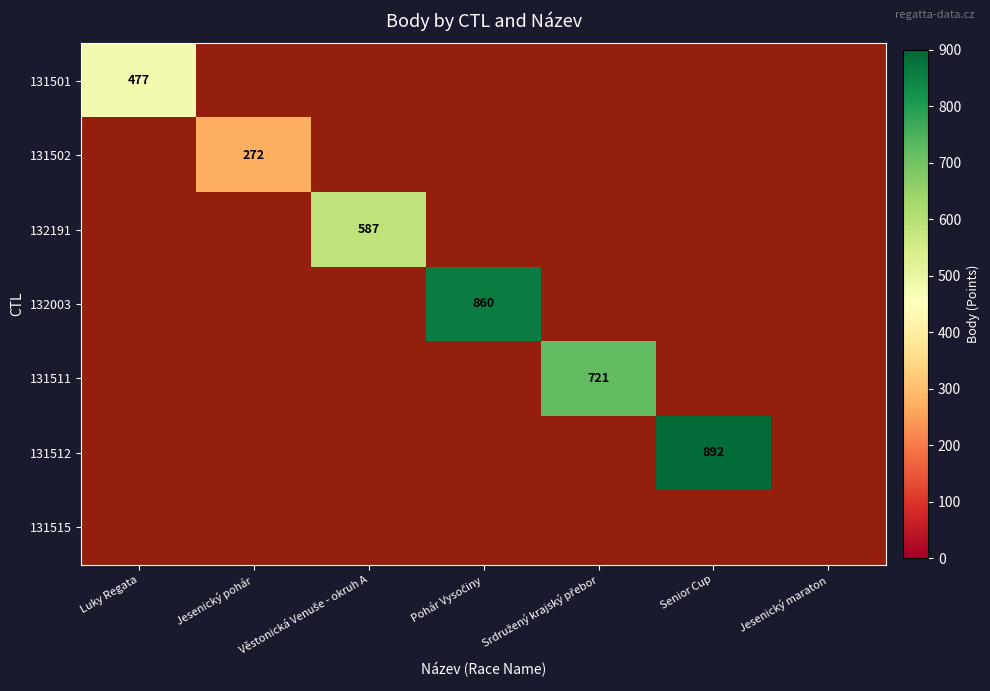

Which category has the lowest value across all series?

Jesenický pohár